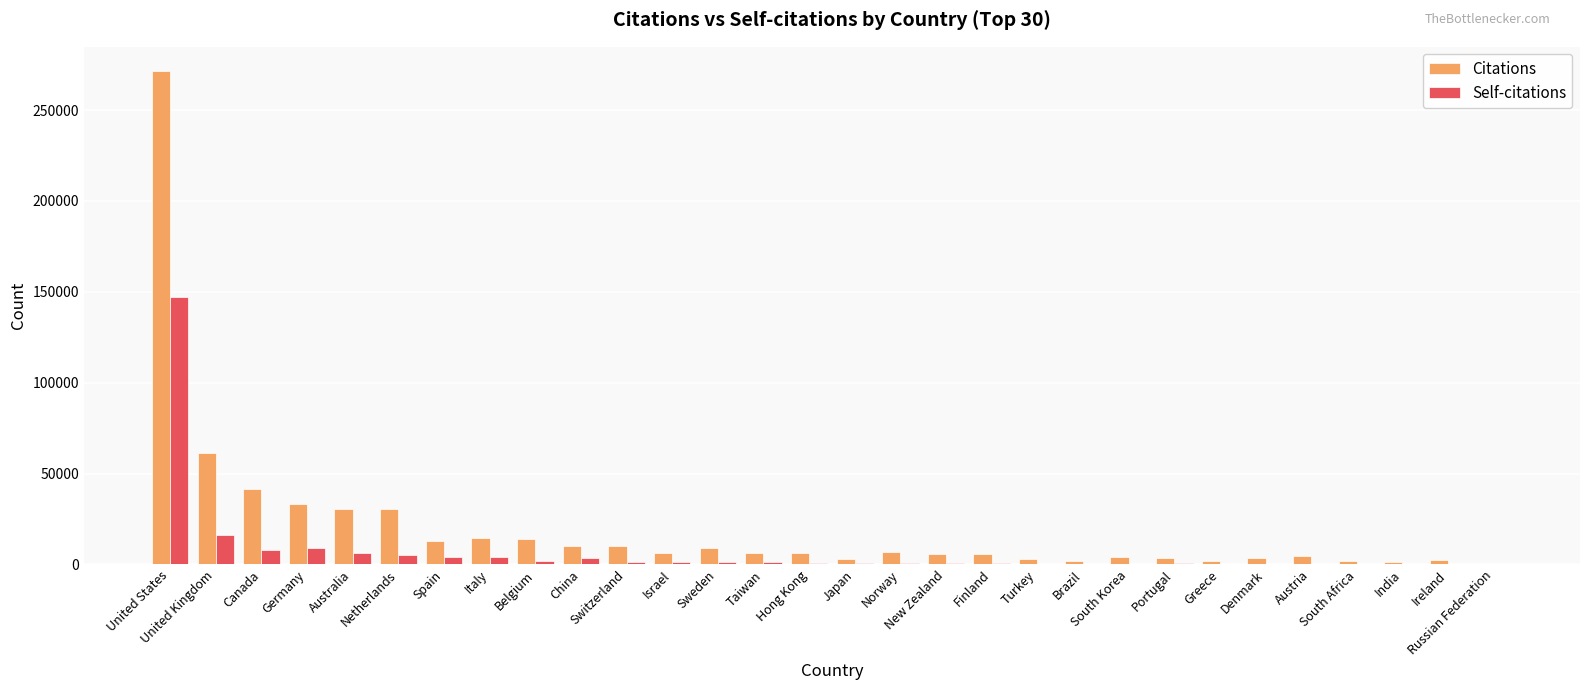

What is the sum of all Citations values?

606124